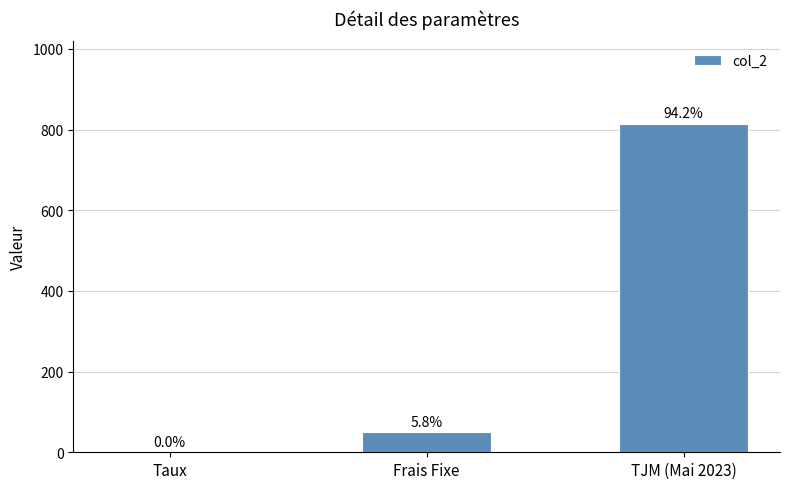

Is it true that the value at TJM (Mai 2023) is 815.0?

True